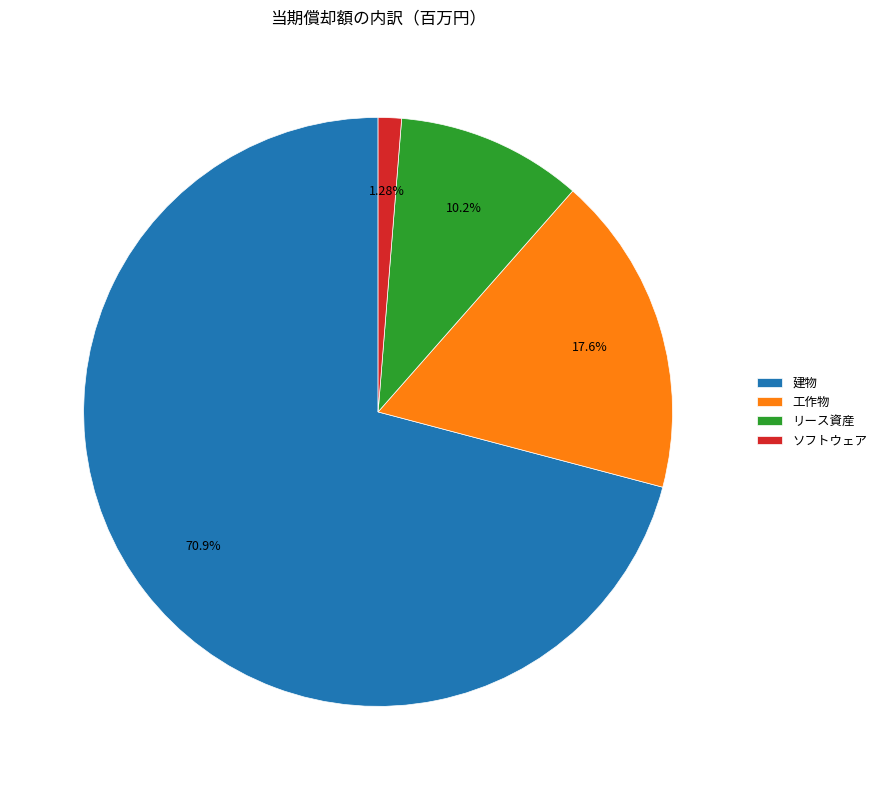

To the nearest percent, what is the combined percentage of 建物 and リース資産?

81%